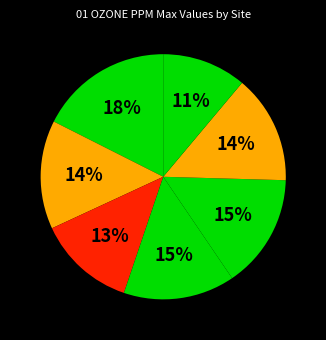

Count the number of slices in the pie.

7